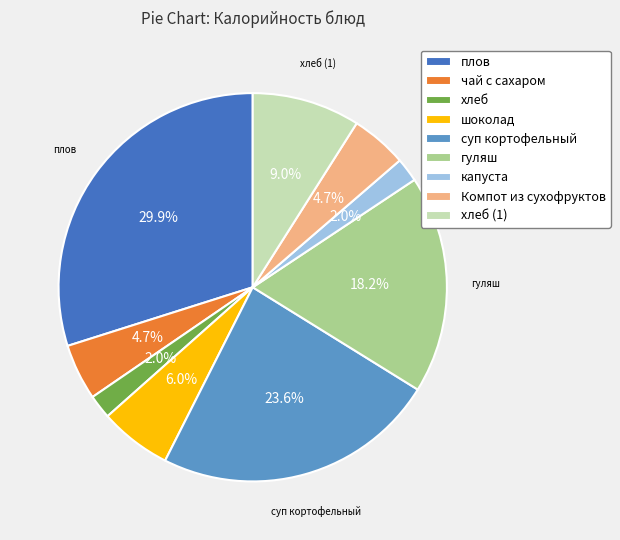

Is there any slice that represents more than half of the pie?

No